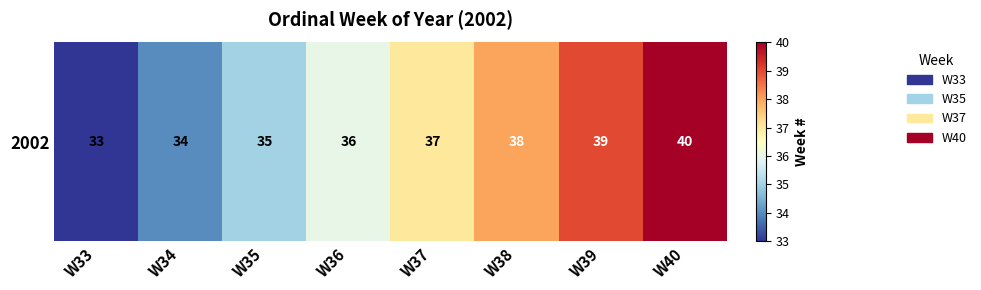

How many data points does each series have?

8